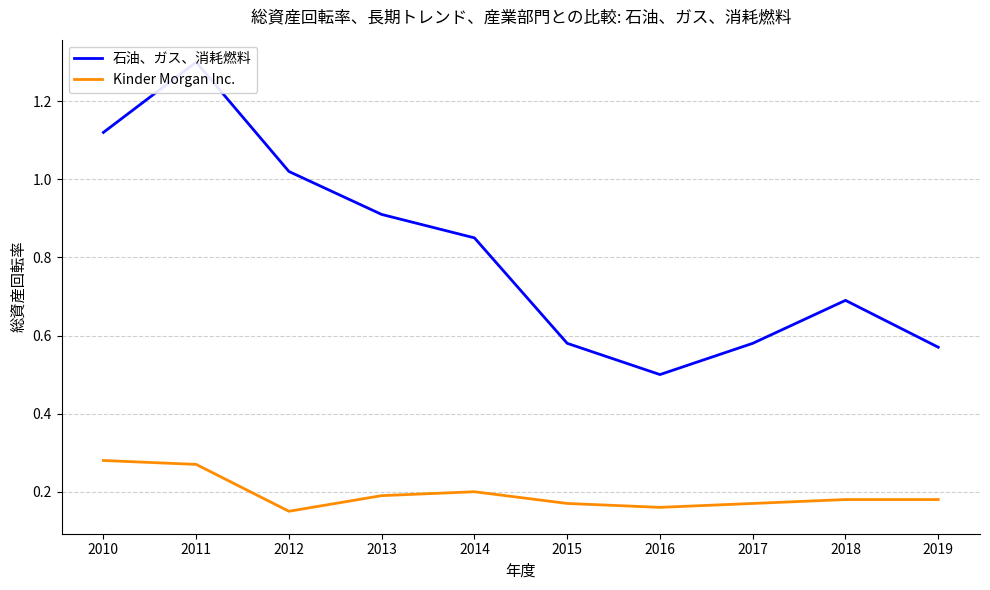

At which category does 石油、ガス、消耗燃料 reach its first local peak?

2011